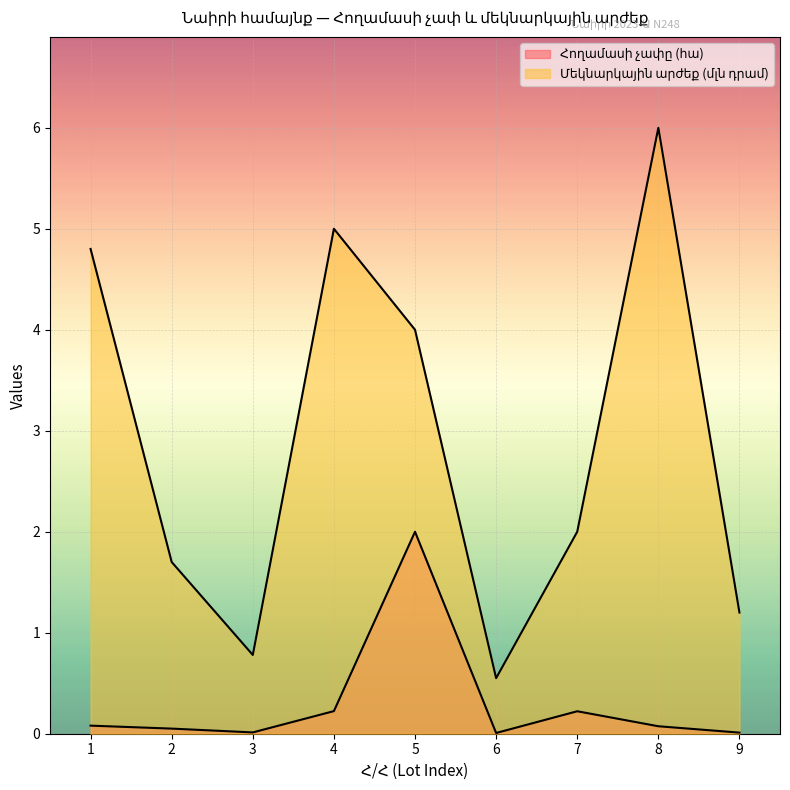

True or false: Մեկնարկային արժեք (մլն դրամ) and Հողամասի չափը (հա) cross at least once.

False